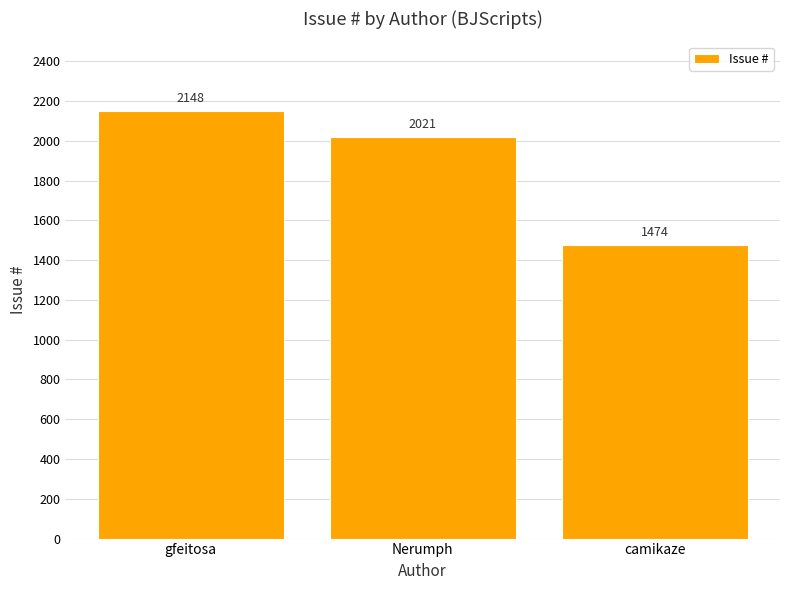

How many bars are there in total?

3